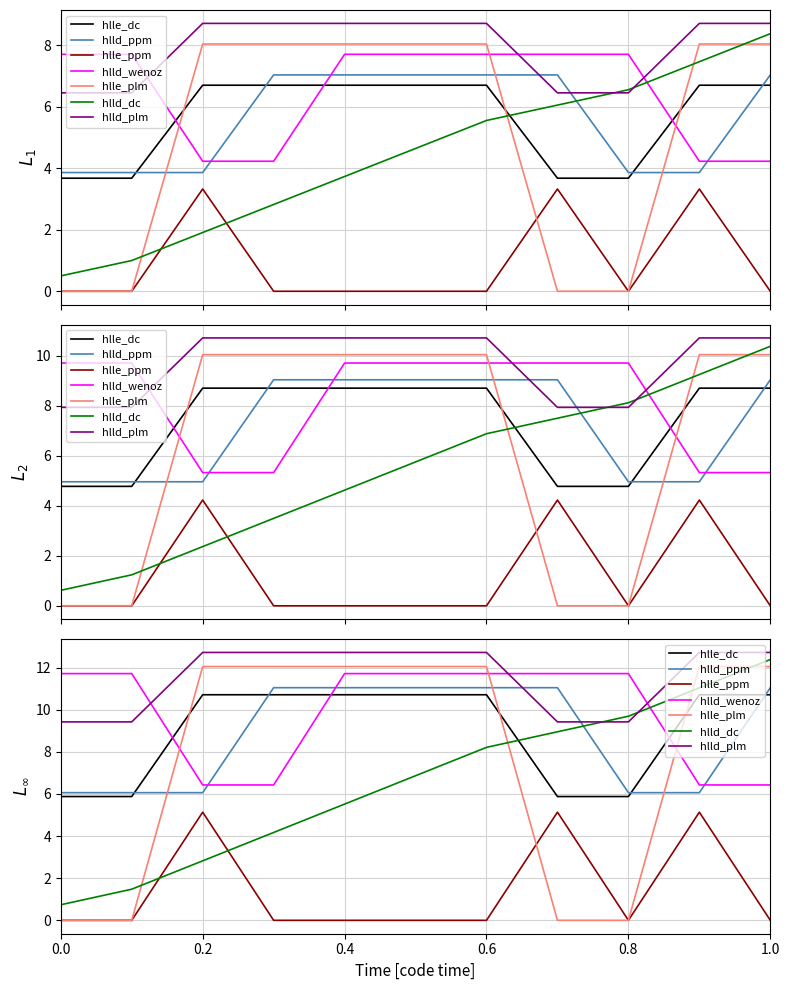

True or false: the data has more than 2 interior local peaks.

False